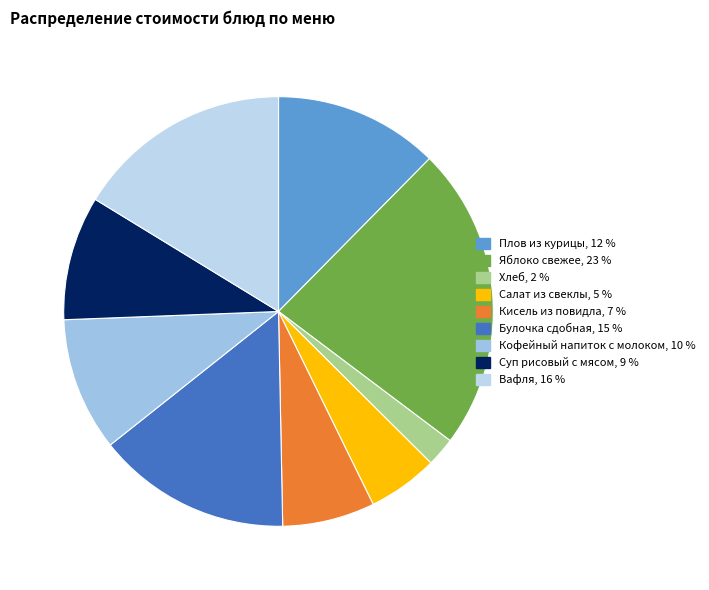

Does any single category account for the majority?

No